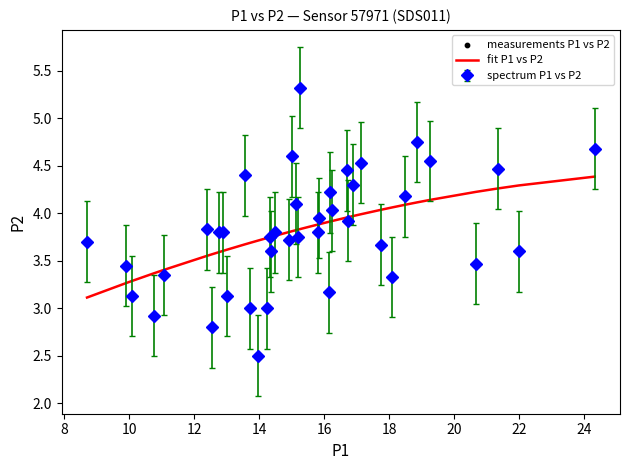

Which series has the widest spread of values?

spectrum P1 vs P2